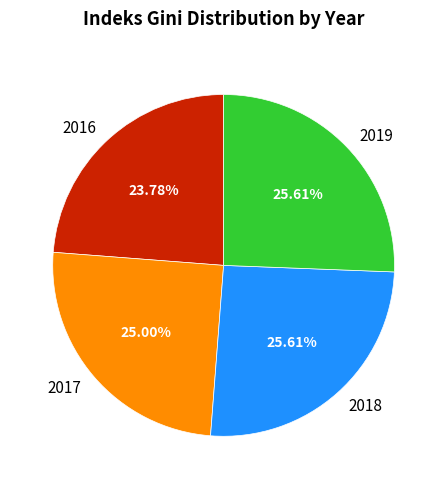

The 2017 slice represents 11% of the pie. True or false?

False